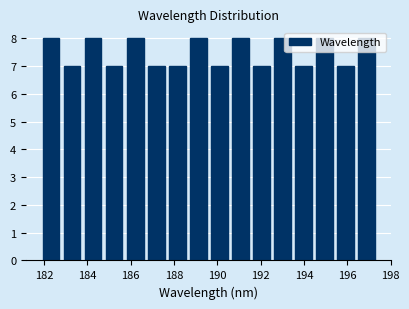

Reading left to right, transcribe this chart: for each bar, give the range it covers on the x-axis and its height. Neither the bar edges nor the heights are printed on the chart, so give them approximately, as read against the axes.

181.8 to 182.8: 8
182.8 to 183.8: 7
183.8 to 184.8: 8
184.8 to 185.8: 7
185.8 to 186.6: 8
186.6 to 187.6: 7
187.6 to 188.6: 7
188.6 to 189.6: 8
189.6 to 190.6: 7
190.6 to 191.6: 8
191.6 to 192.6: 7
192.6 to 193.4: 8
193.4 to 194.4: 7
194.4 to 195.4: 8
195.4 to 196.4: 7
196.4 to 197.4: 8